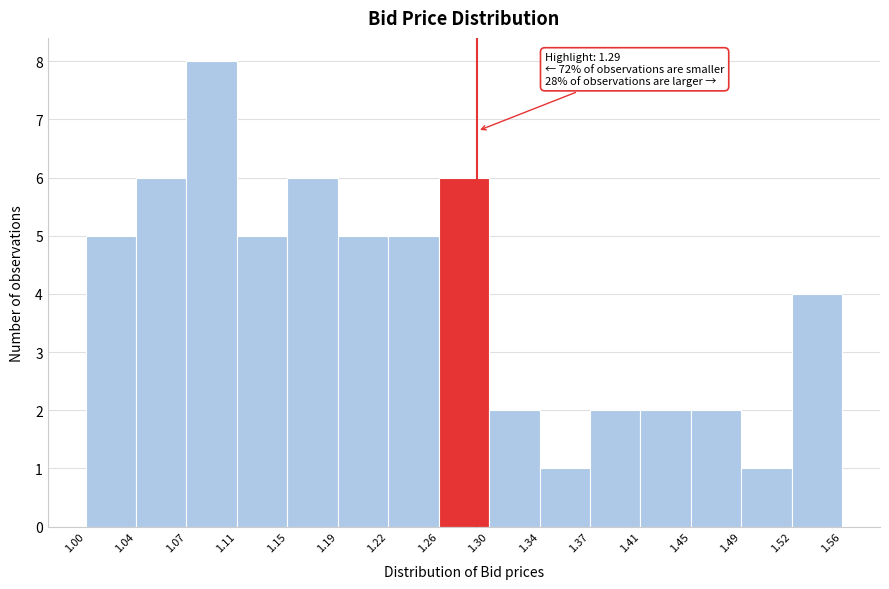

Which range on the x-axis has the tallest bar?

1.07 to 1.11